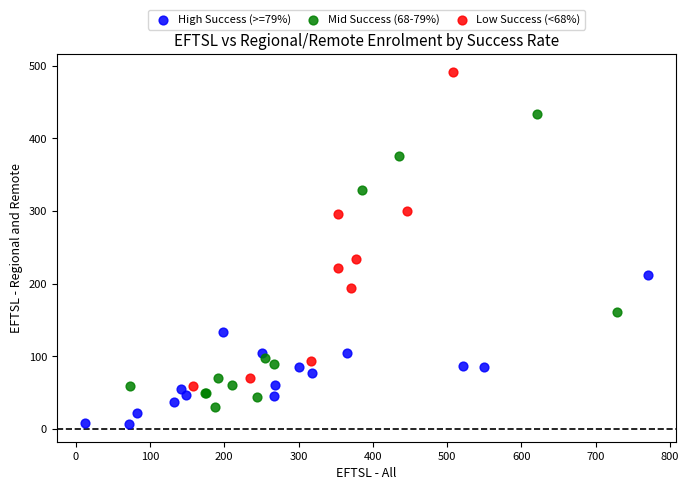

Which series reaches the minimum Y coordinate?

High Success (>=79%)